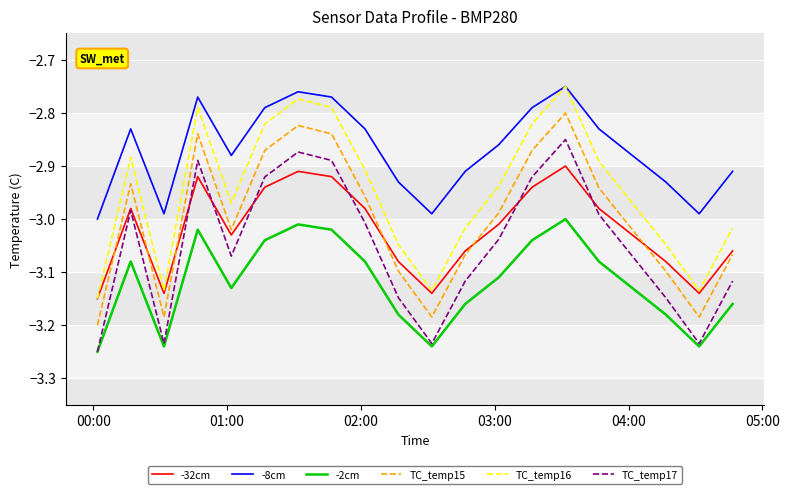

True or false: -8cm and TC_temp17 cross at least once.

False